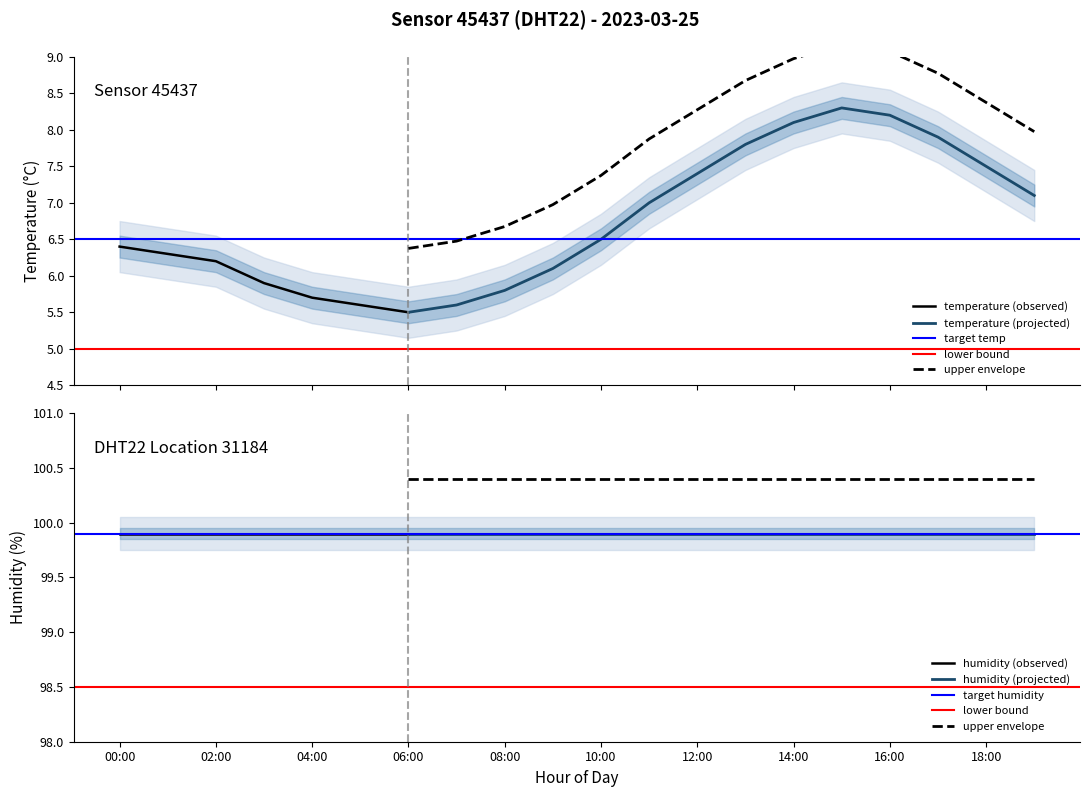

Which category has the lowest value across all series?

06:00